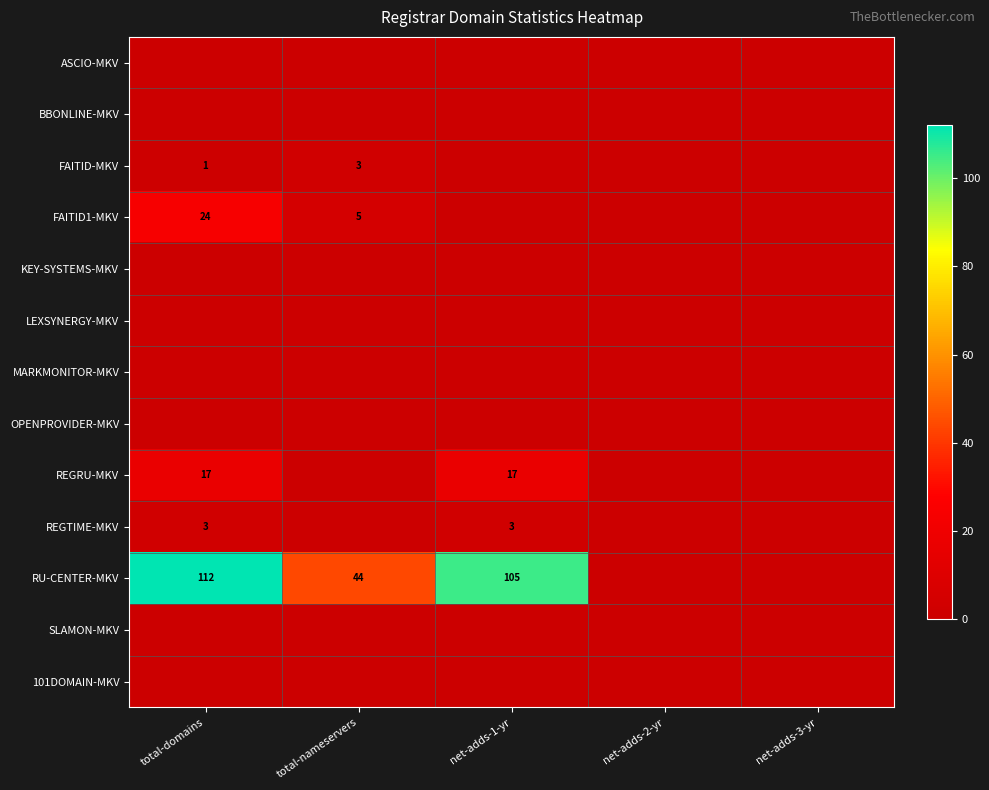

The REGRU-MKV series shows 5 at total-domains. True or false?

False